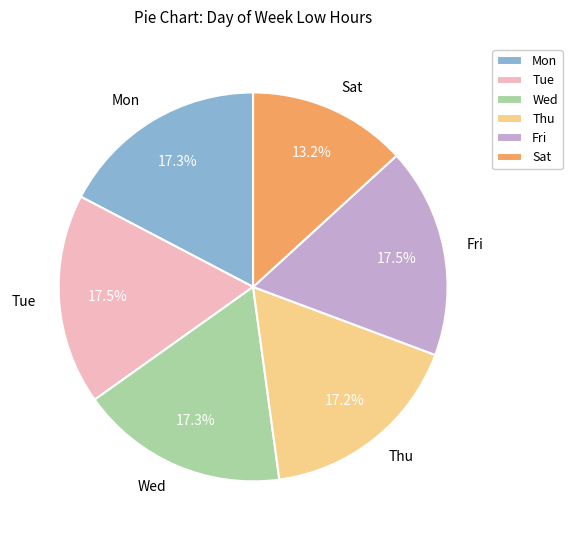

Which slice is the smallest?

Sat